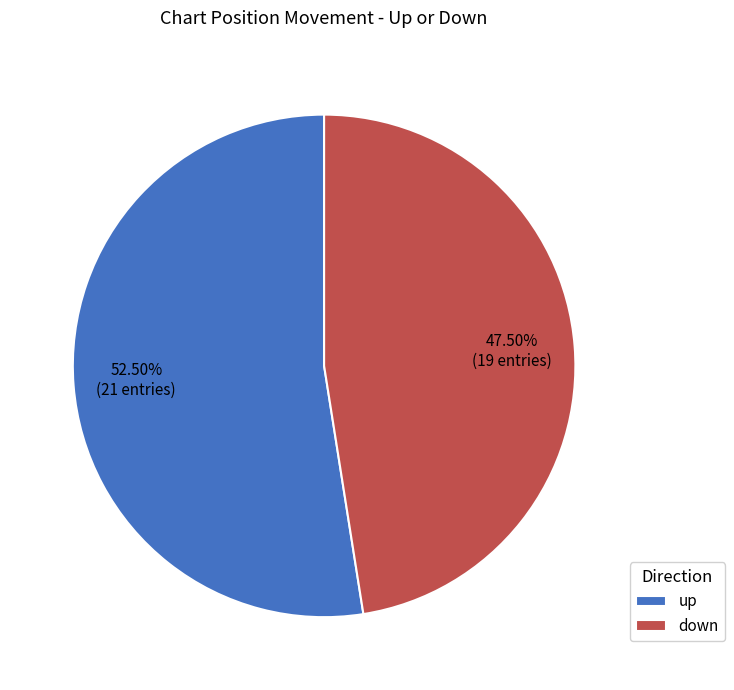

Count the number of slices in the pie.

2